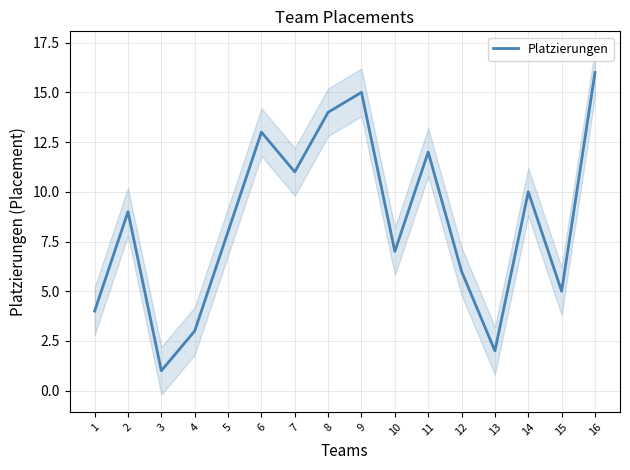

Reading left to right, extract all data points from this chart.

4	9	1	3	8	13	11	14	15	7	12	6	2	10	5	16